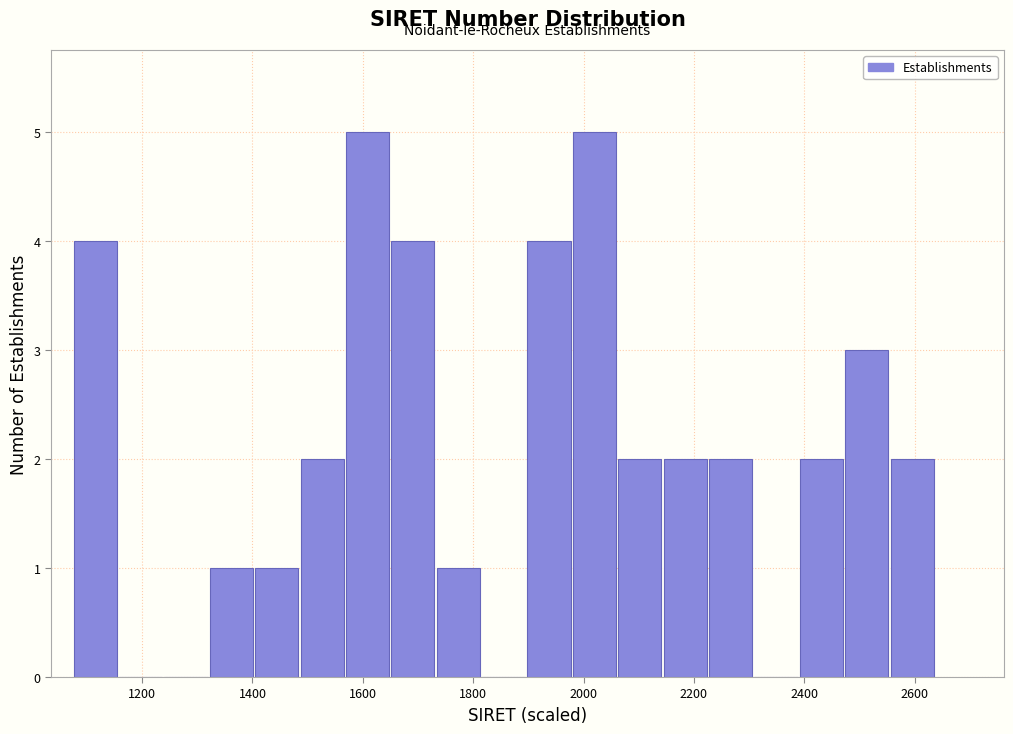

Reading left to right, list every bar in this chart as the range it spans on the x-axis followed by its height. Neither the bar edges nor the heights are printed on the chart, so give them approximately, as read against the axes.

1080 to 1160: 4
1160 to 1240: 0
1240 to 1320: 0
1320 to 1400: 1
1400 to 1480: 1
1480 to 1560: 2
1560 to 1660: 5
1660 to 1740: 4
1740 to 1820: 1
1820 to 1900: 0
1900 to 1980: 4
1980 to 2060: 5
2060 to 2140: 2
2140 to 2220: 2
2220 to 2300: 2
2300 to 2400: 0
2400 to 2480: 2
2480 to 2560: 3
2560 to 2640: 2